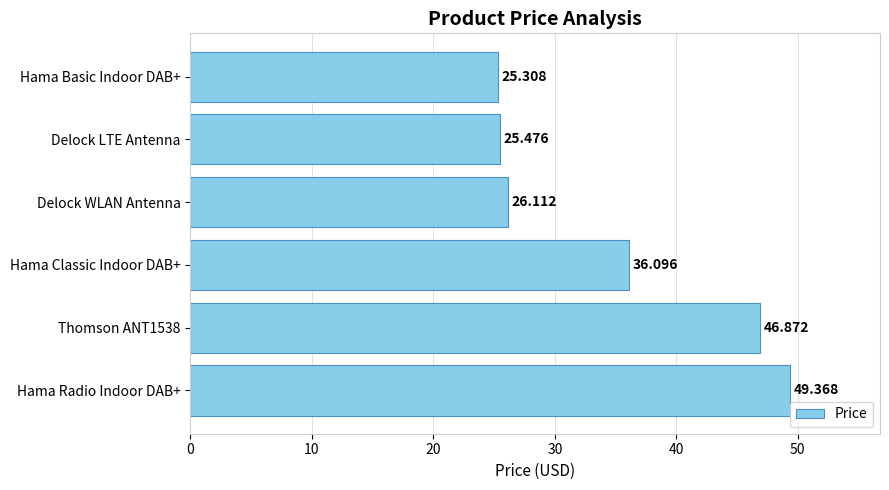

Count the number of data series in this chart.

1